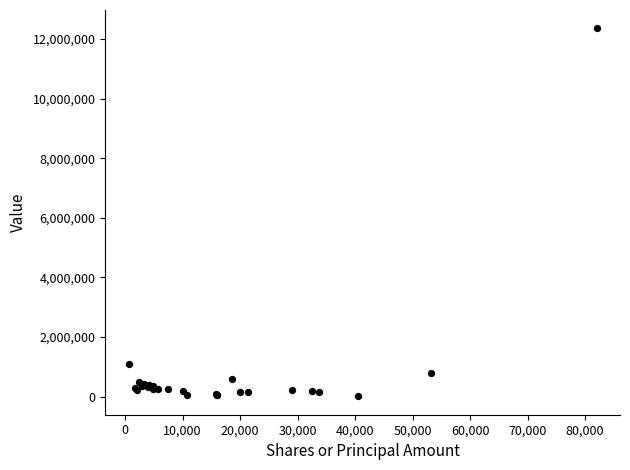

What Y value in the scatter plot is closest to 6182500?

1088000